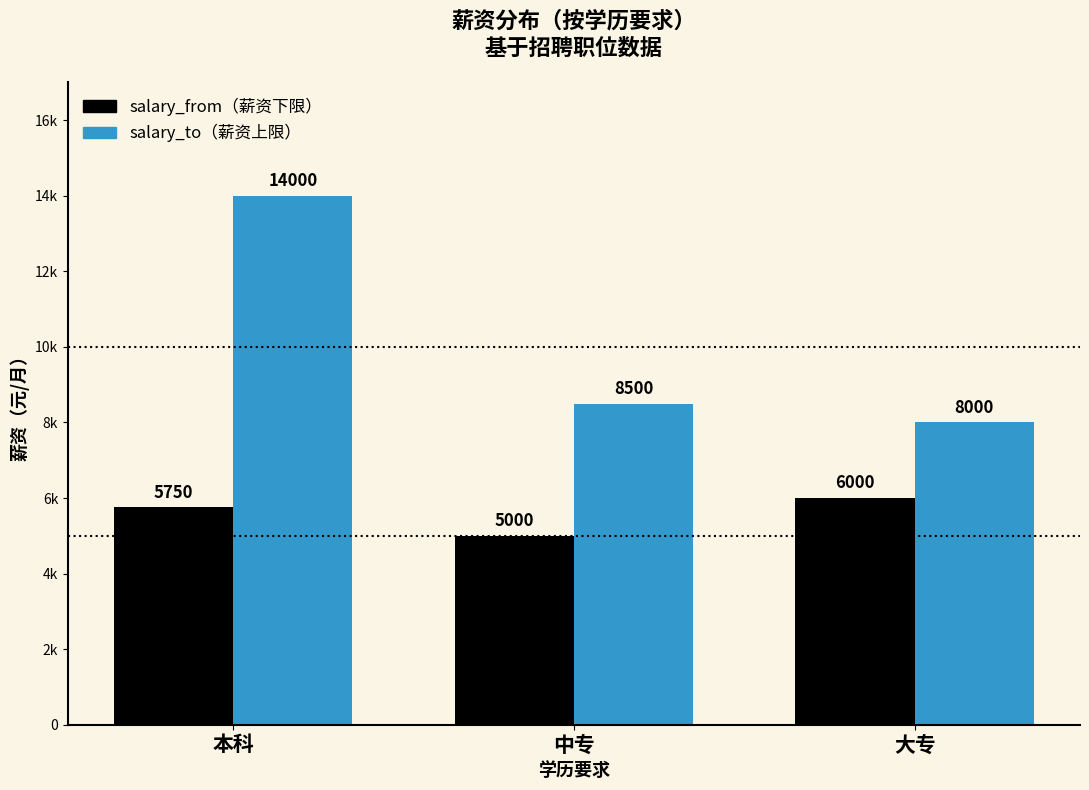

Are the bars horizontal?

No